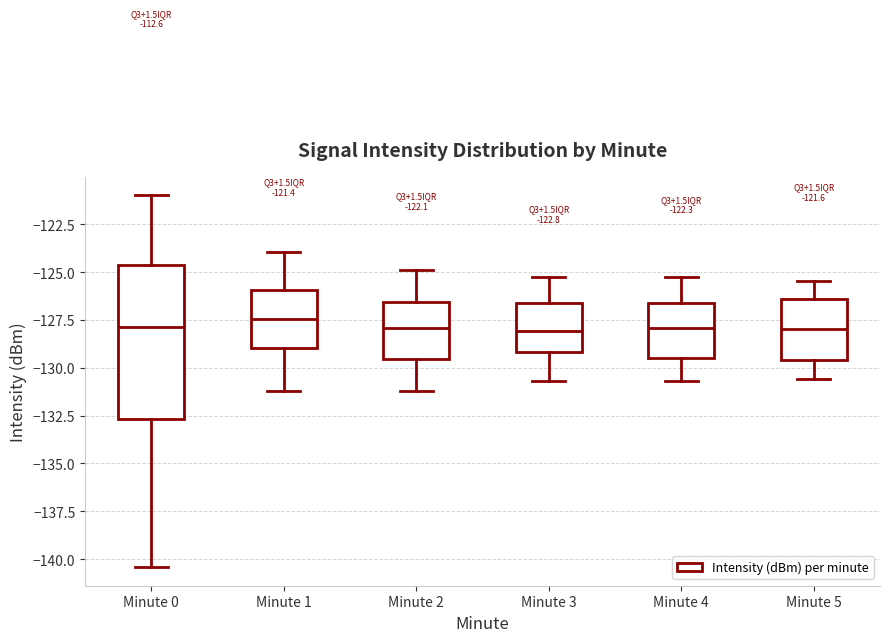

Comparing the boxes themselves (not the whiskers), which one is the tallest?

Minute 0